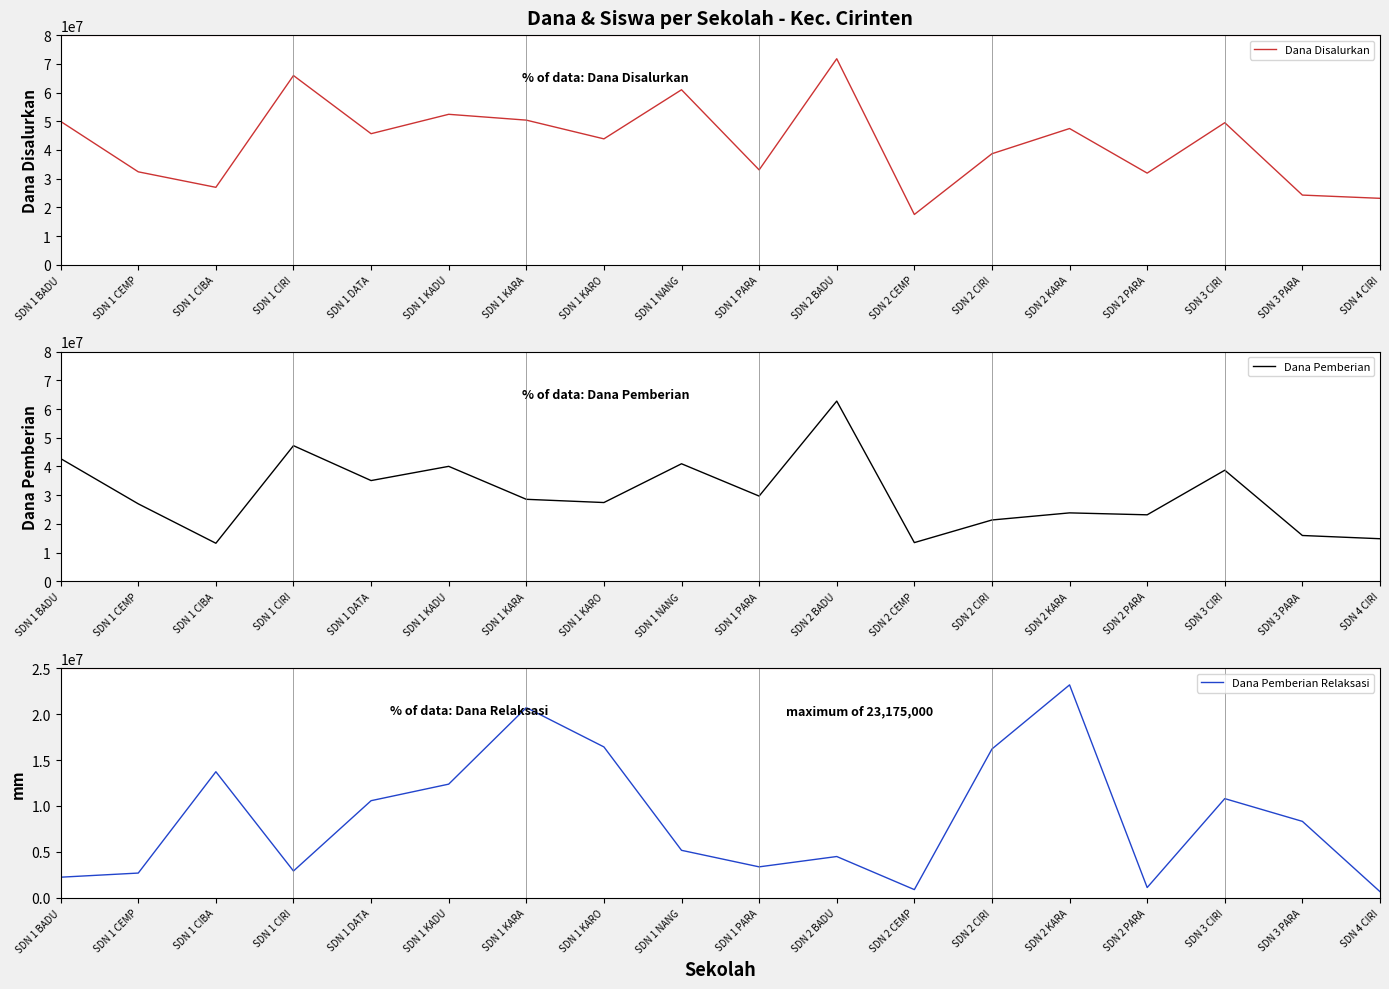

How many interior local valleys does the Dana Disalurkan series have?

6